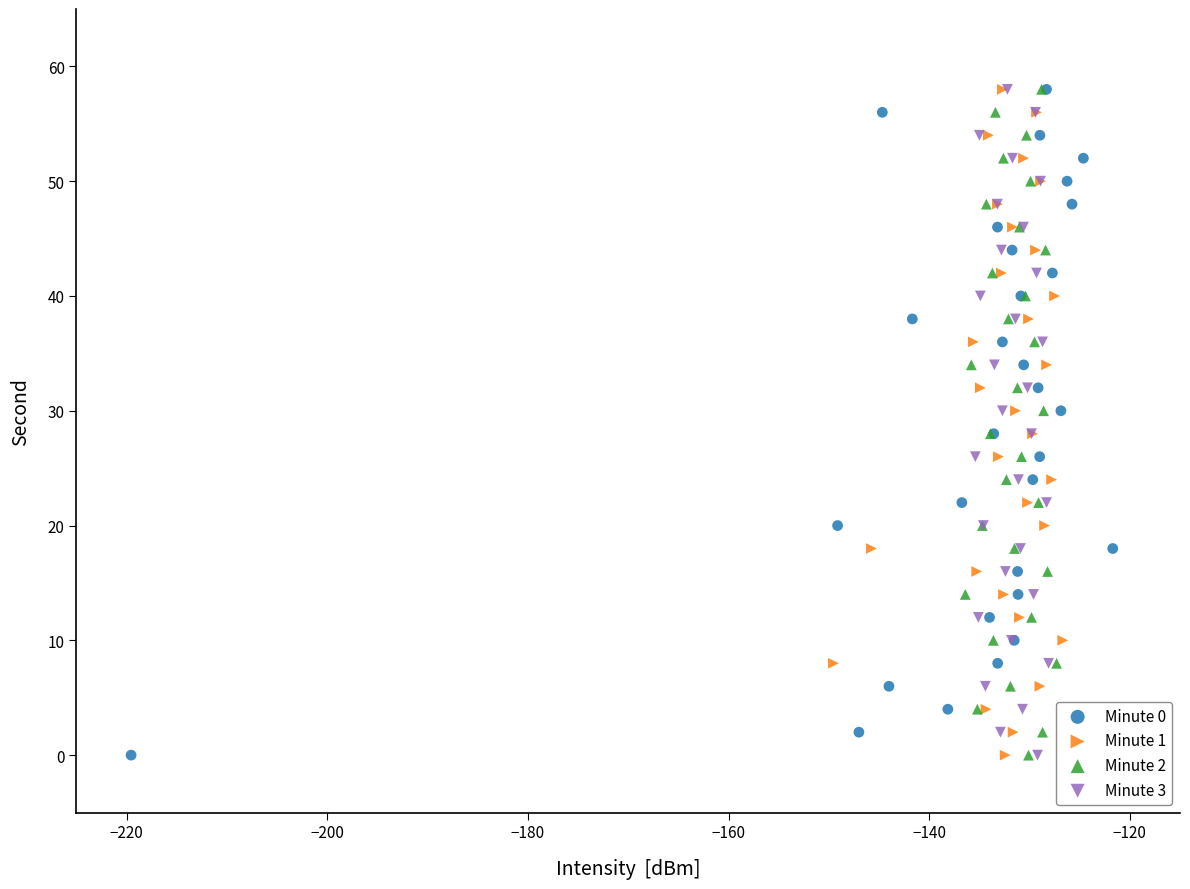

What are all the series names shown in the legend?

Minute 0, Minute 1, Minute 2, Minute 3